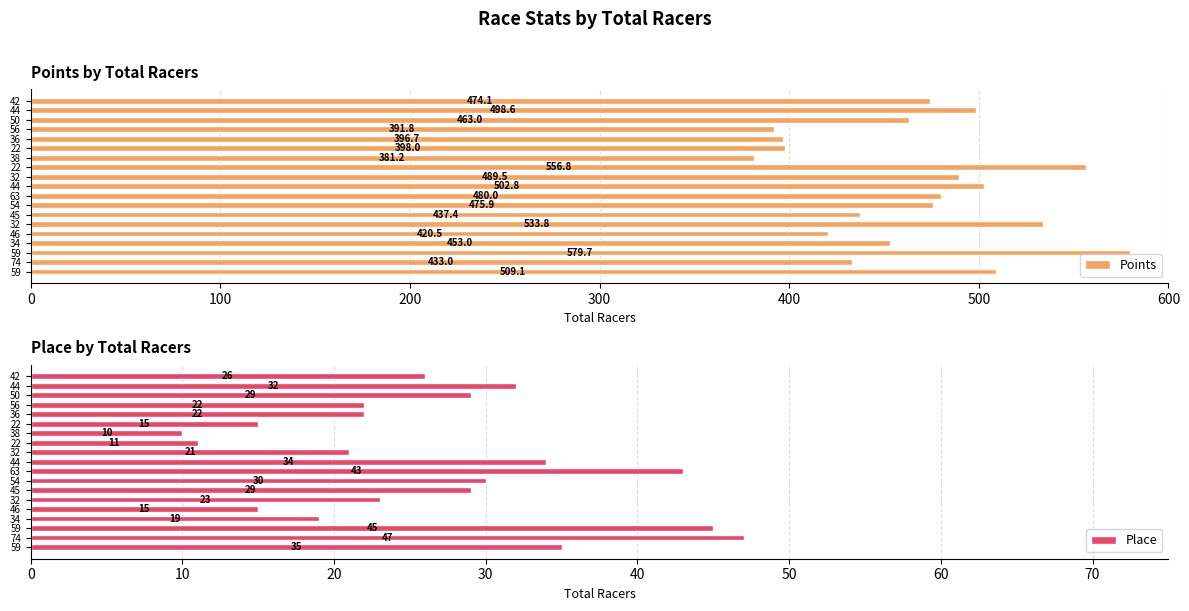

What is the value of the Points bar at the 3rd from the left?

579.7